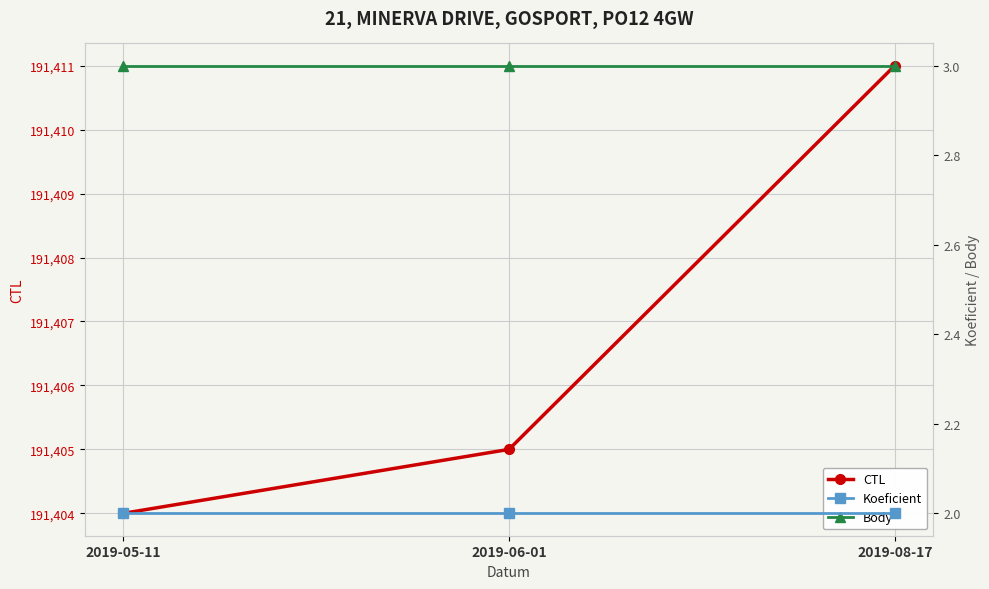

Which series has the largest range (max minus min)?

CTL